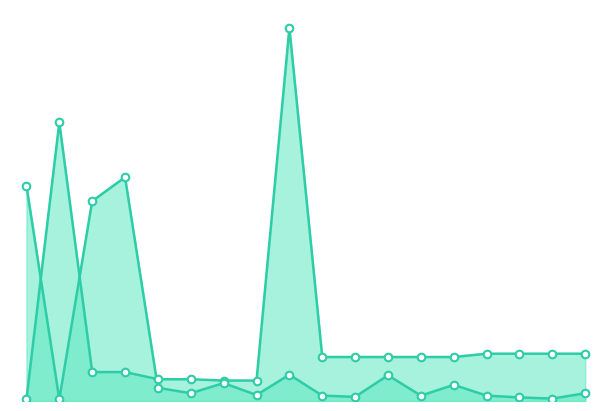

Which series has the largest total across all categories?

Ціна